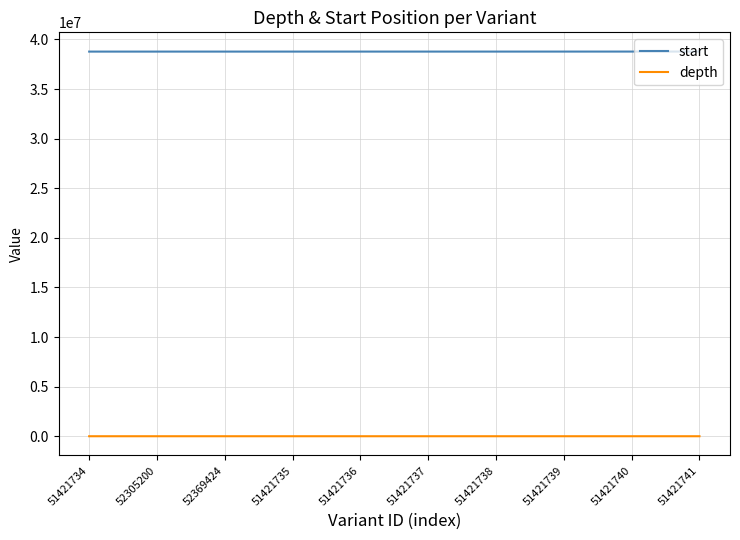

What is the sum of all depth values?

163